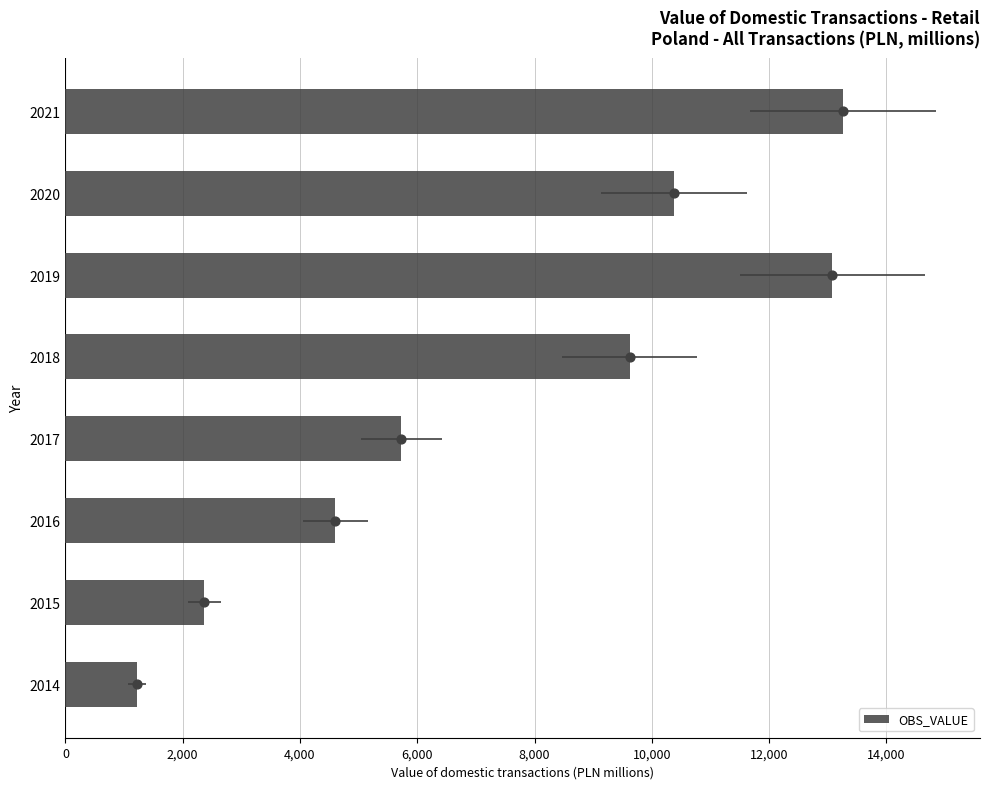

Which has a higher value, 2020 or 2021?

2021